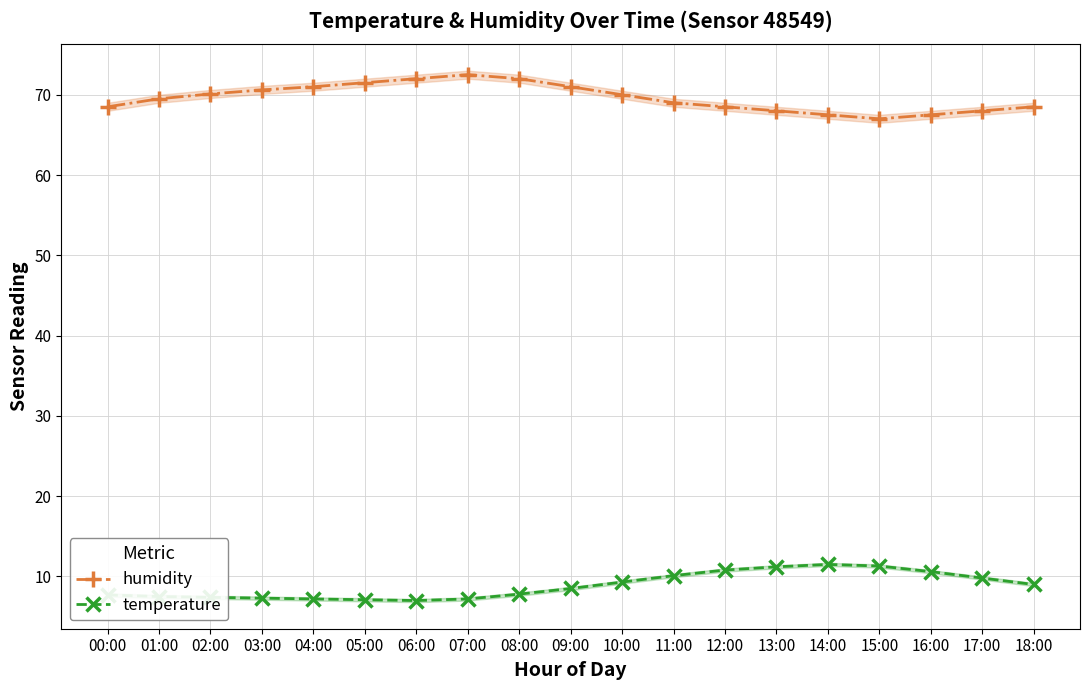

What is the value of the temperature point at the 17th from the left?

10.6